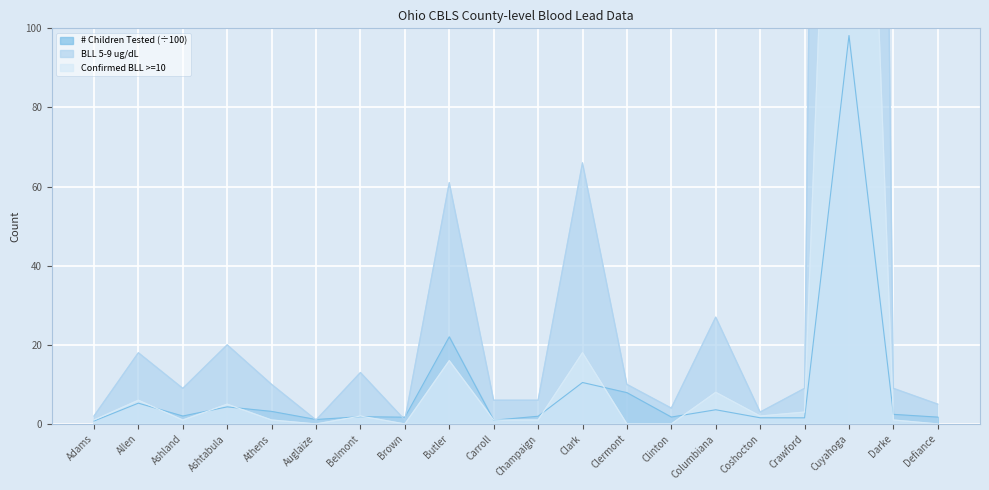

Where is BLL 5-9 ug/dL nearest to the value 484?

Clark